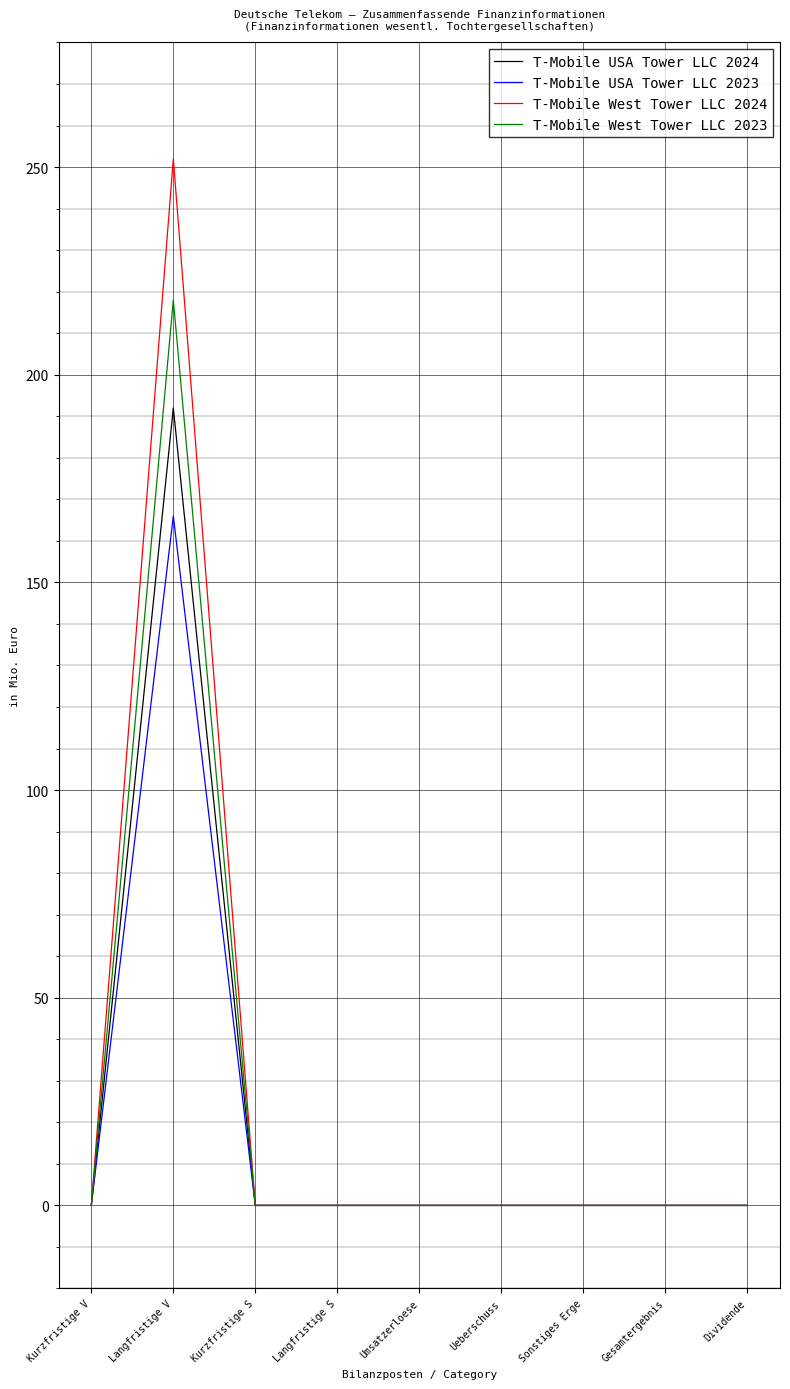

How many categories are shown in the chart?

9